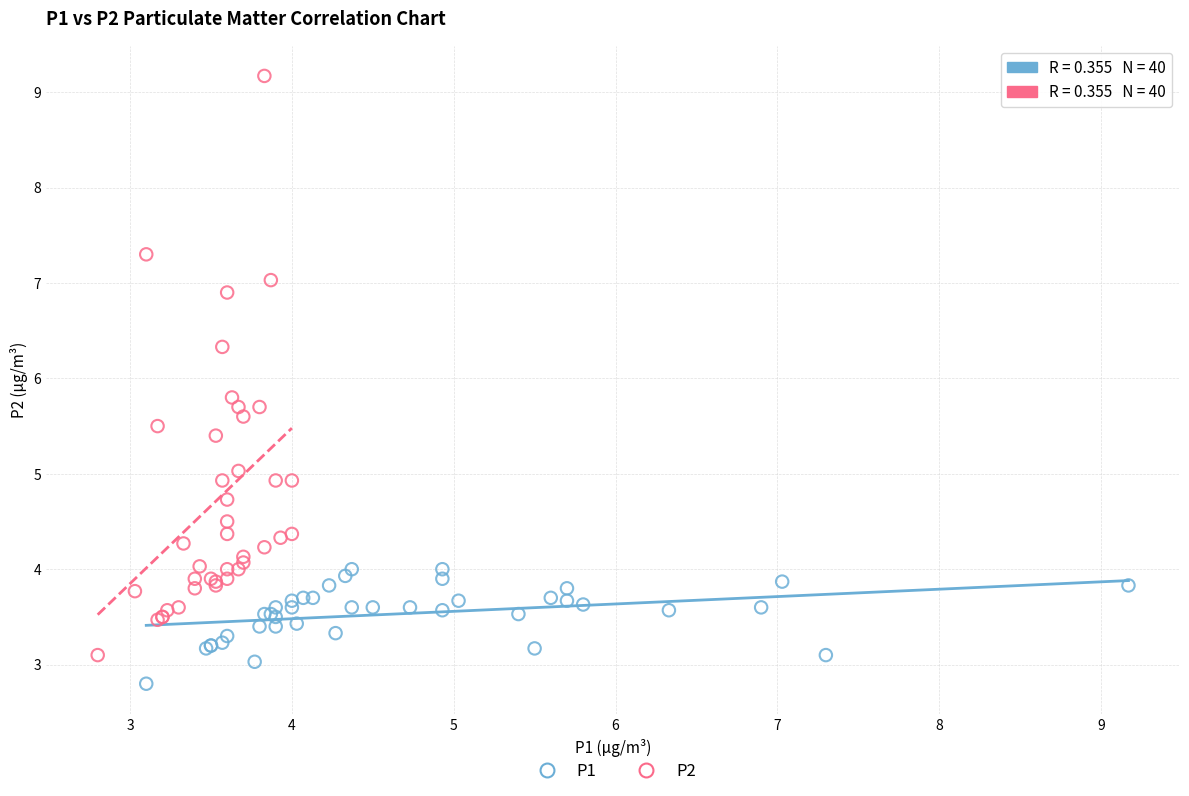

Which series reaches the maximum Y coordinate?

P2